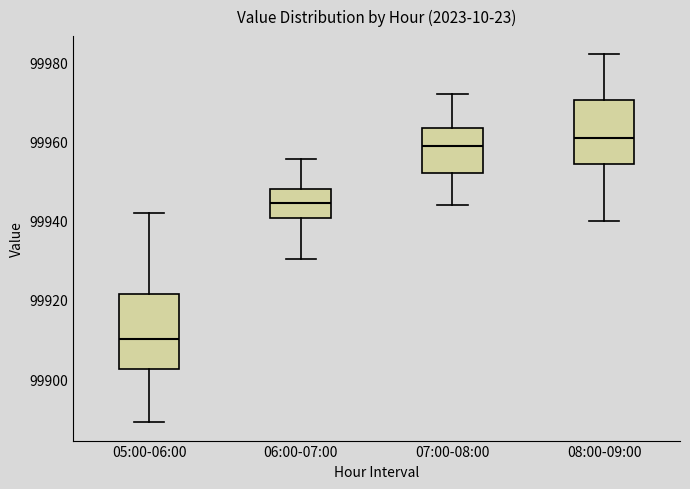

Which box's median line is the highest?

08:00-09:00